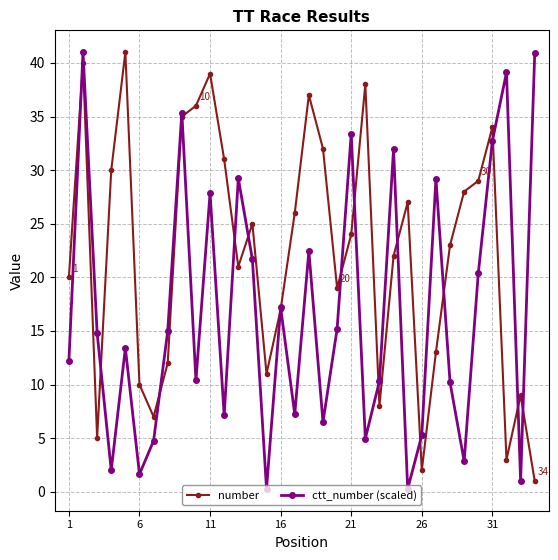

List the series in order of their overall mean, lowest first.

ctt_number (scaled), number